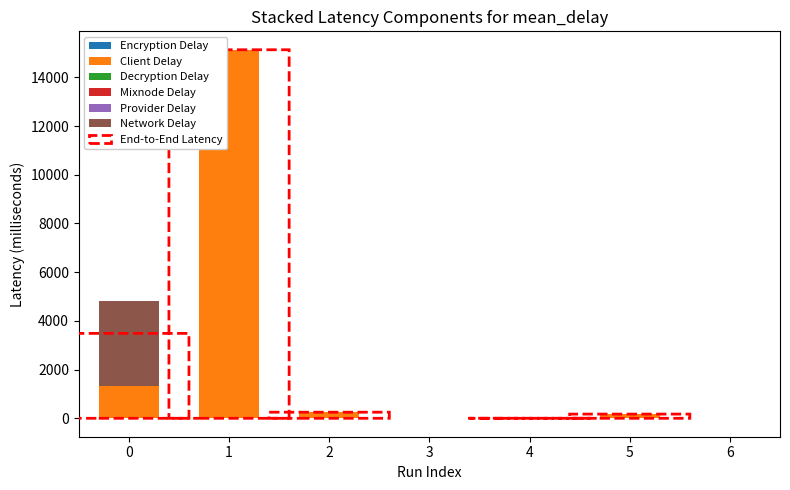

What is the sum of the Client Delay values at 3 and 1?

15132.7